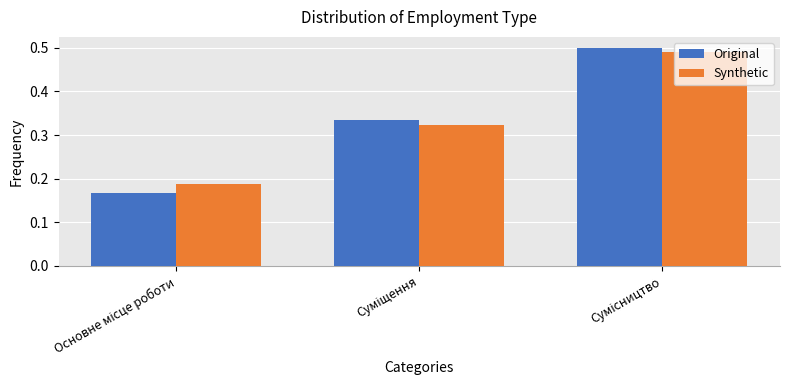

Count the Synthetic values in the range 0 to 1.

3